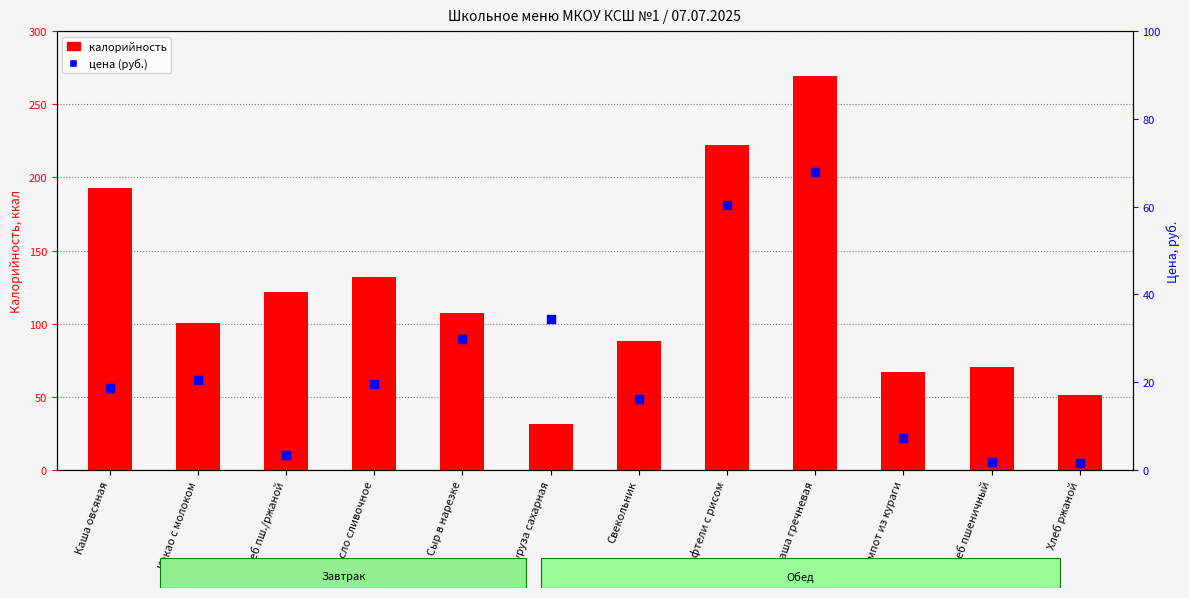

Which series contains the highest Y value?

калорийность